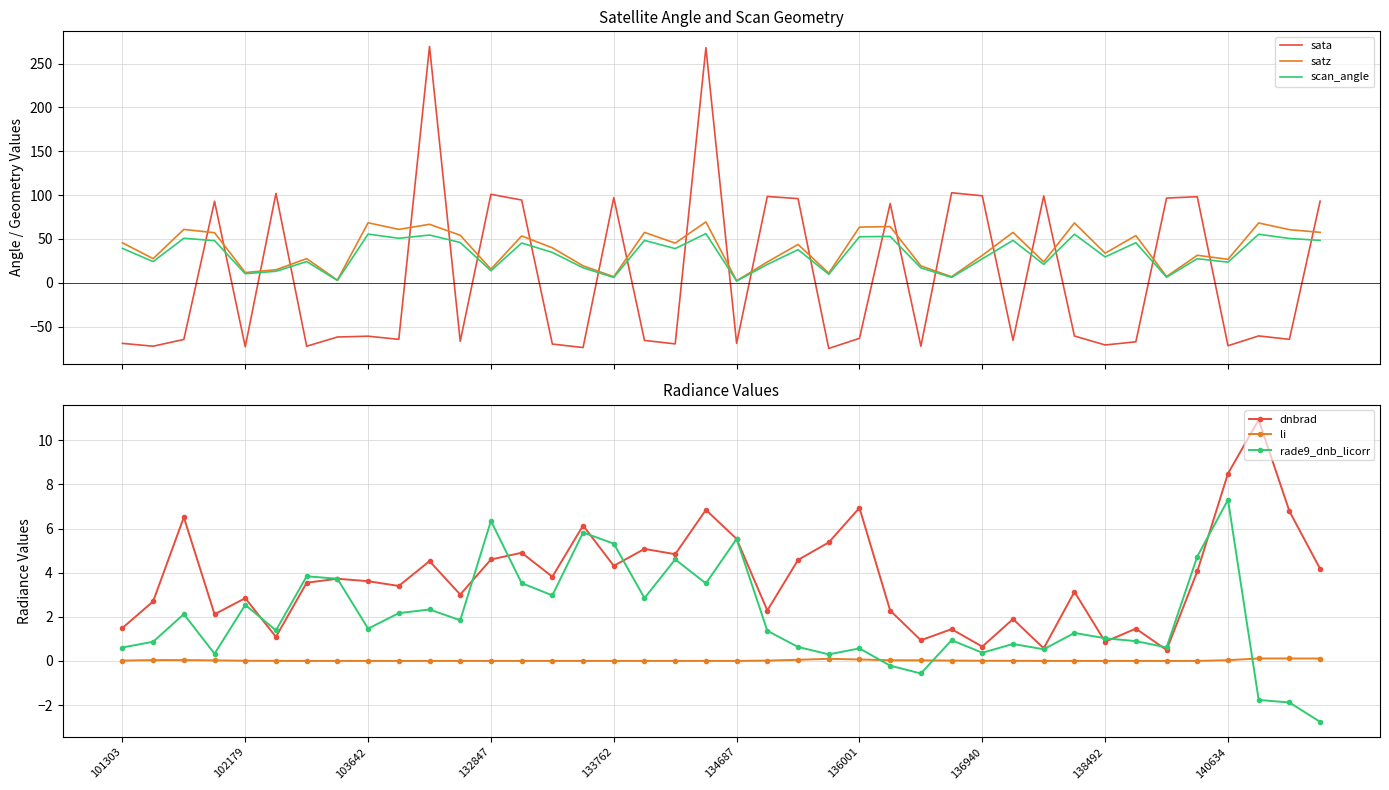

What are all the series names shown in the legend?

sata, satz, scan_angle, dnbrad, li, rade9_dnb_licorr